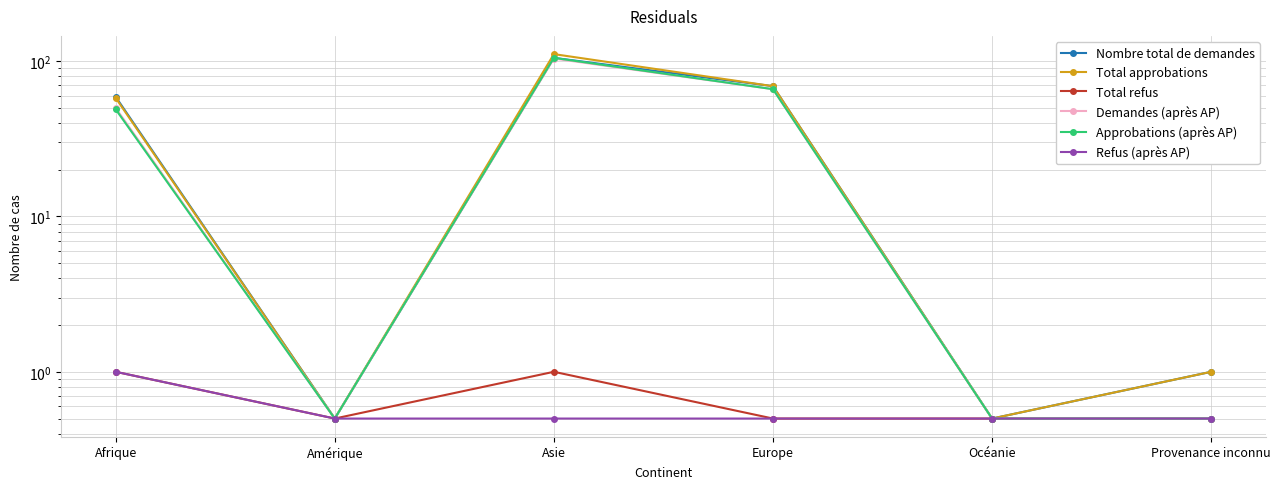

Read the Approbations (après AP) value at Provenance inconnu.

0.5